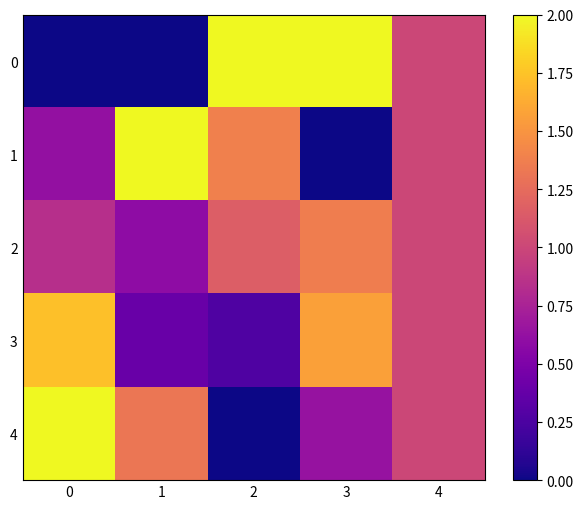

Rank the series by their maximum value, from highest to lowest.

0, 1, 4, 3, 2